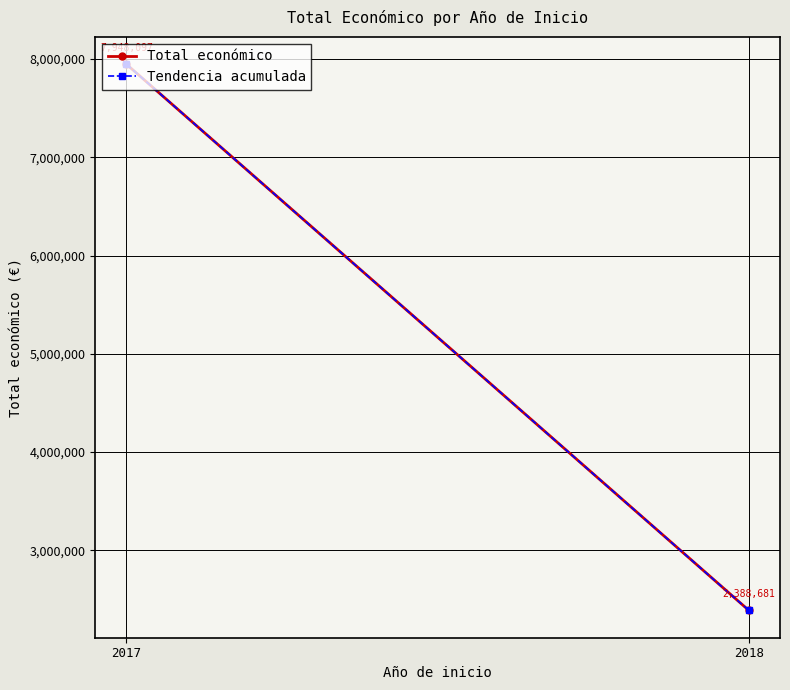

At which category is the sum across all series the highest?

2017